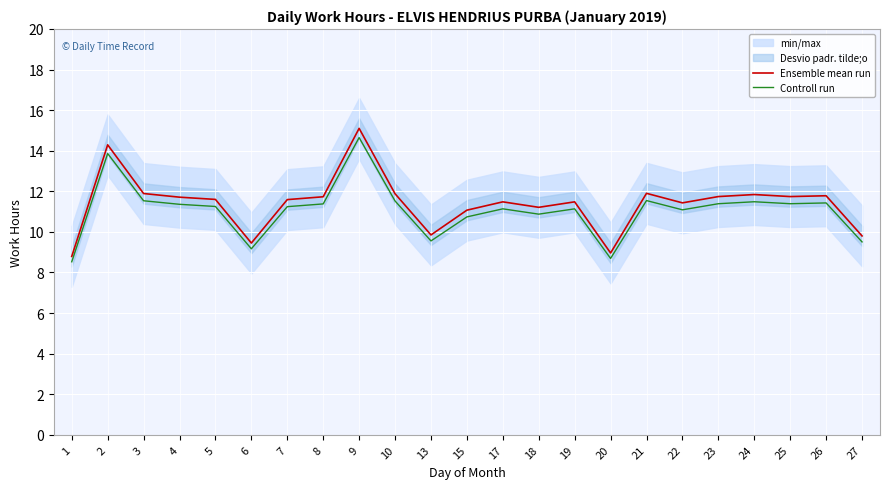

Which category has the lowest value across all series?

1